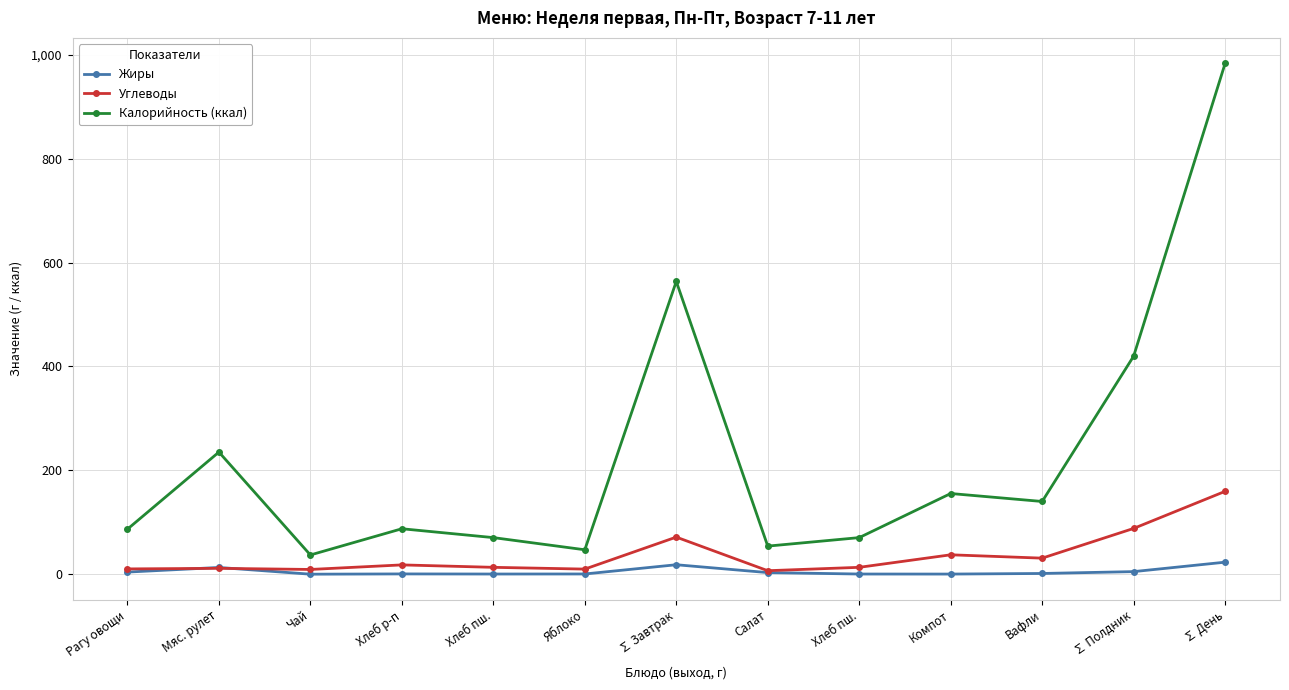

What is the label of the 8th point from the left?

Салат